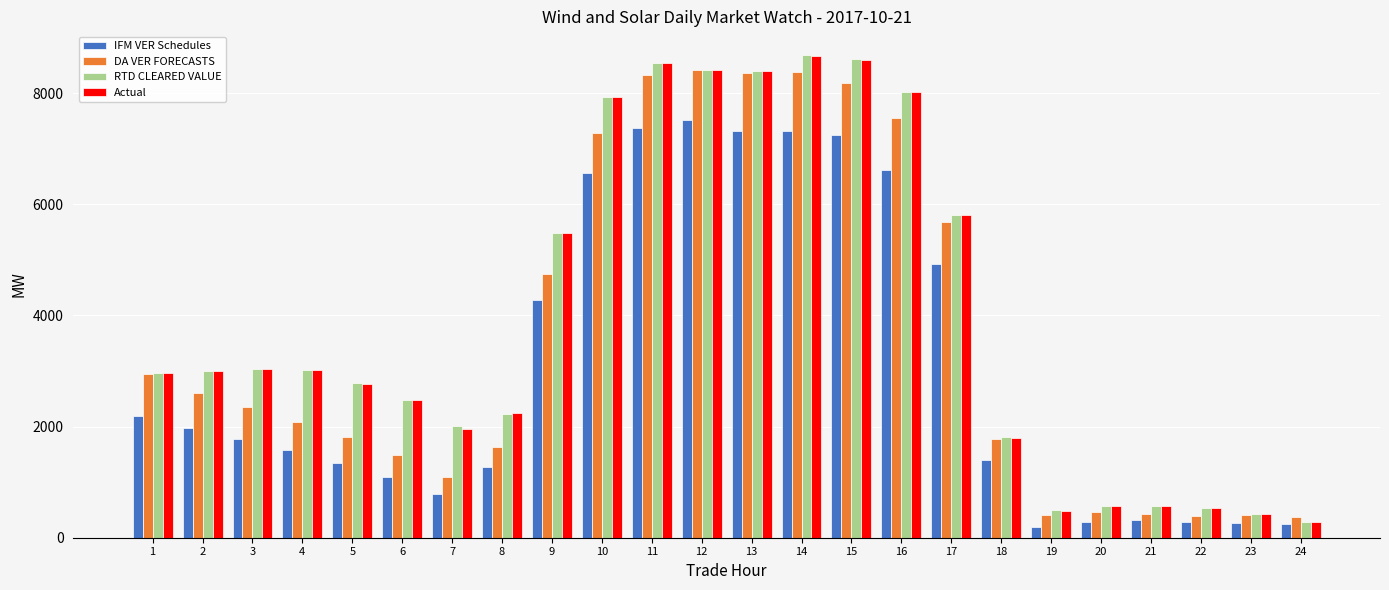

Is the value of IFM VER Schedules at 11 greater than the value of RTD CLEARED VALUE at 1?

Yes